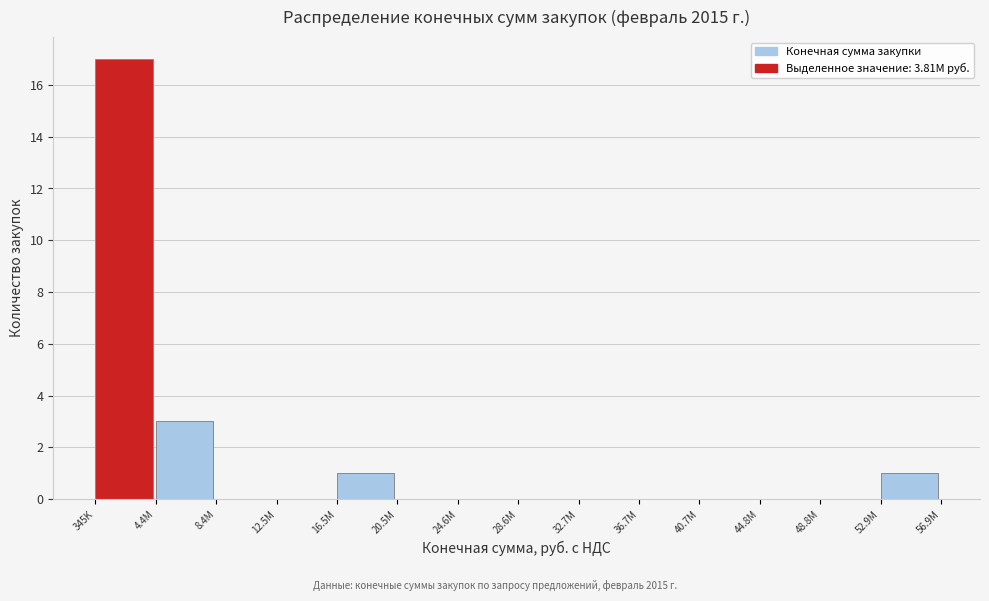

Reading left to right, extract all data points from this chart.

345K=17	4.4M=3	8.4M=0	12.5M=0	16.5M=1	20.5M=0	24.6M=0	28.6M=0	32.7M=0	36.7M=0	40.7M=0	44.8M=0	48.8M=0	52.9M=1